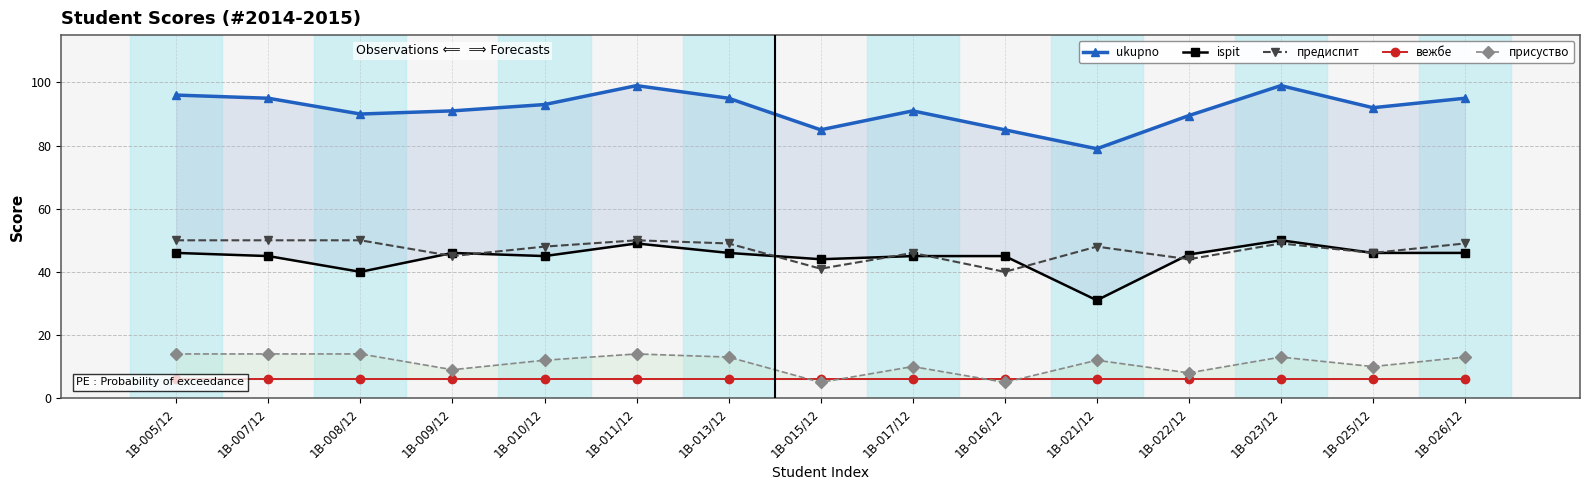

At how many categories does at least one series exceed 84?

14